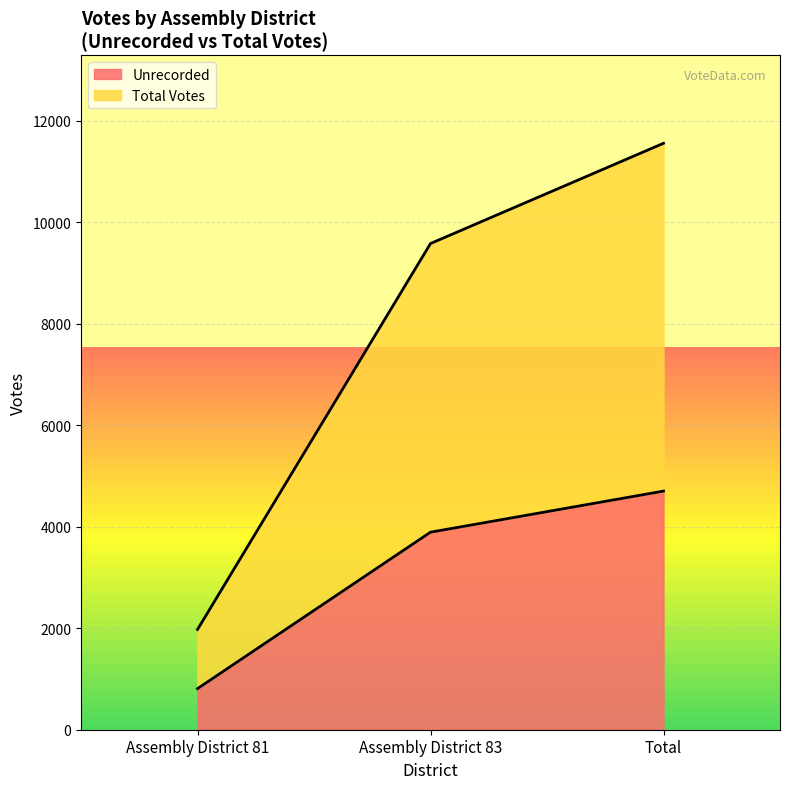

Is the value of Total Votes at Assembly District 83 greater than the value of Unrecorded at Assembly District 83?

Yes